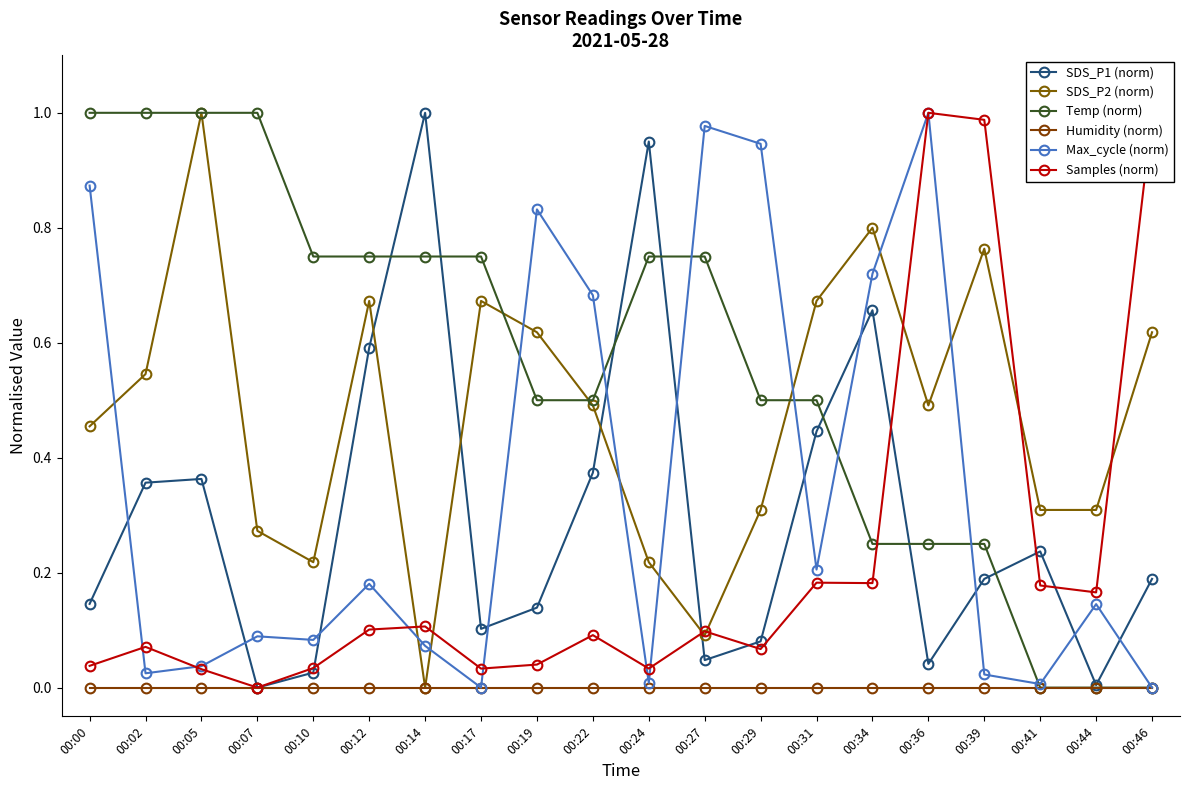

Does the chart display data point markers on the line(s)?

Yes